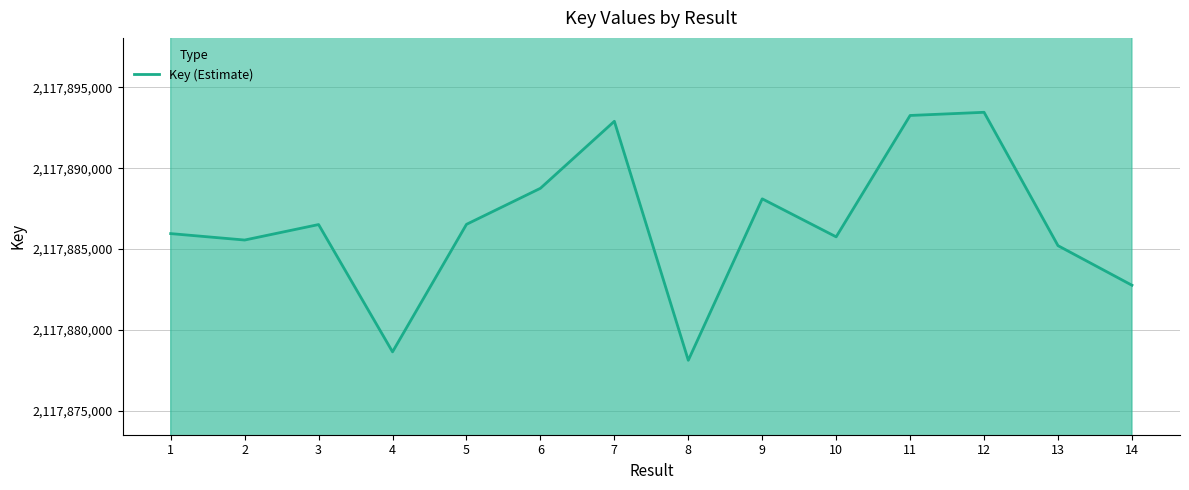

True or false: the data has more than 2 interior local peaks.

True